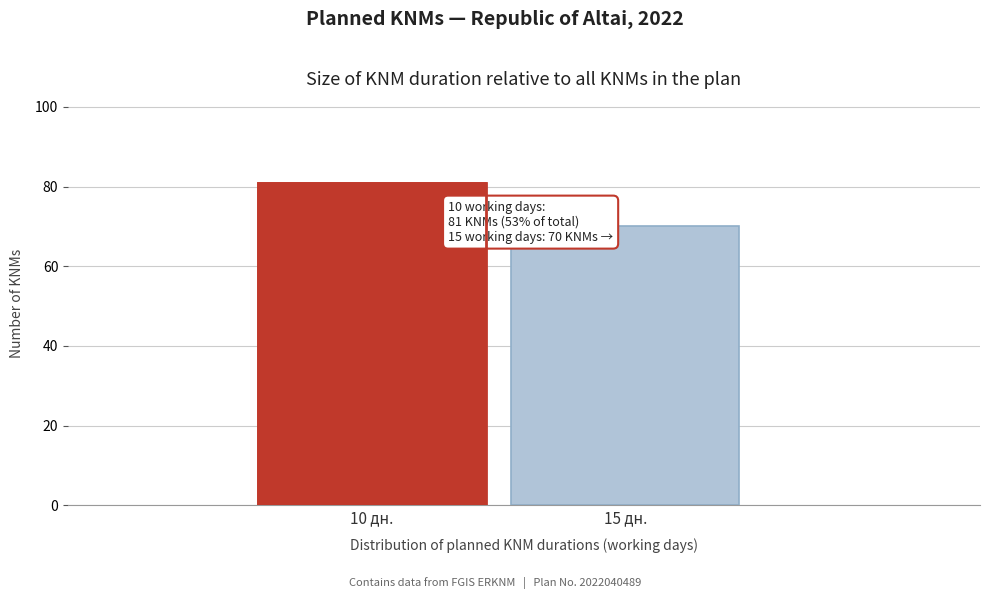

Reading left to right, extract all data points from this chart.

81	70